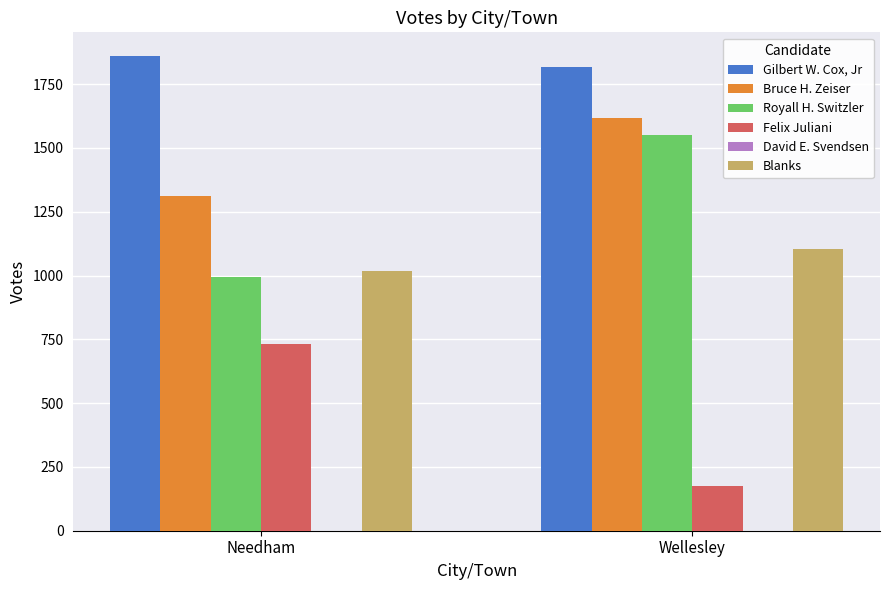

What is the value of the Gilbert W. Cox, Jr bar at the 2nd from the left?

1818